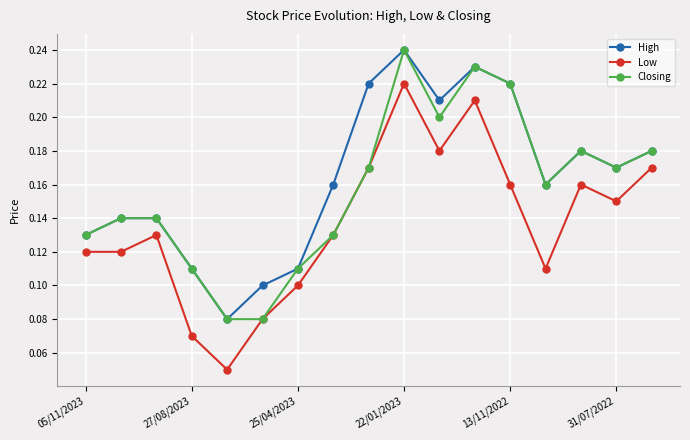

List the series in order of their overall mean, lowest first.

Low, Closing, High